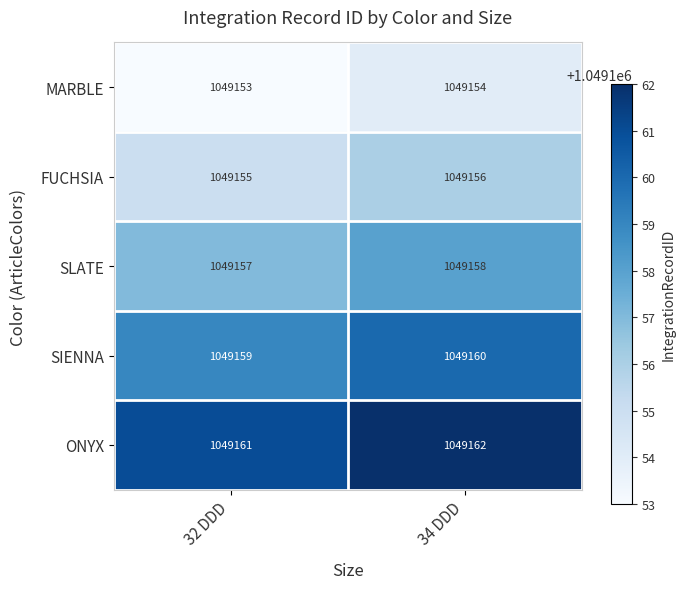

What is the smallest value displayed?

1049153